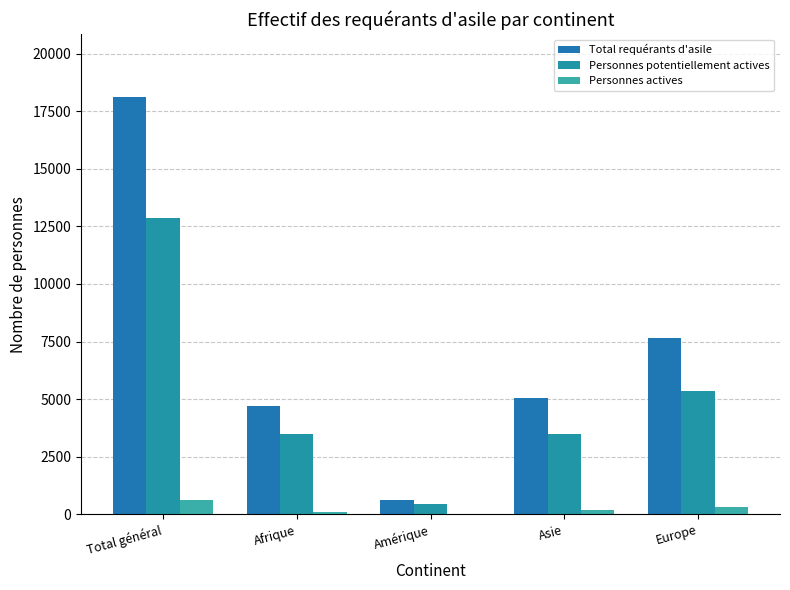

How many categories are shown in the chart?

5